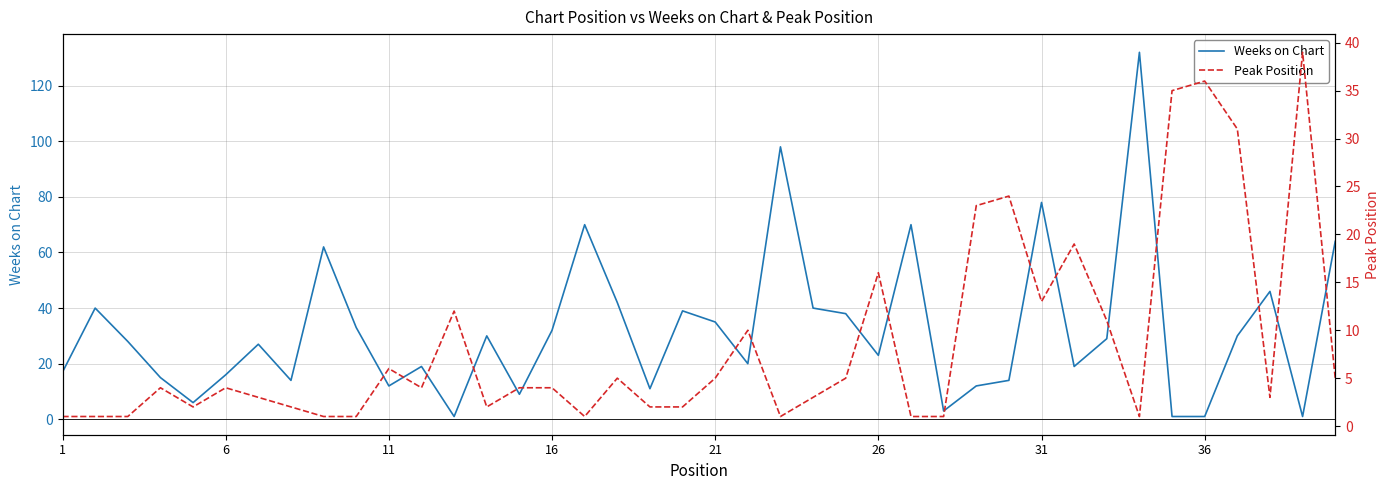

Reading left to right, what are all the values shown in this chart?

Weeks on Chart: 17	40	28	15	6	16	27	14	62	33	12	19	1	30	9	32	70	42	11	39	35	20	98	40	38	23	70	3	12	14	78	19	29	132	1	1	30	46	1	64
Peak Position: 1	1	1	4	2	4	3	2	1	1	6	4	12	2	4	4	1	5	2	2	5	10	1	3	5	16	1	1	23	24	13	19	11	1	35	36	31	3	39	5